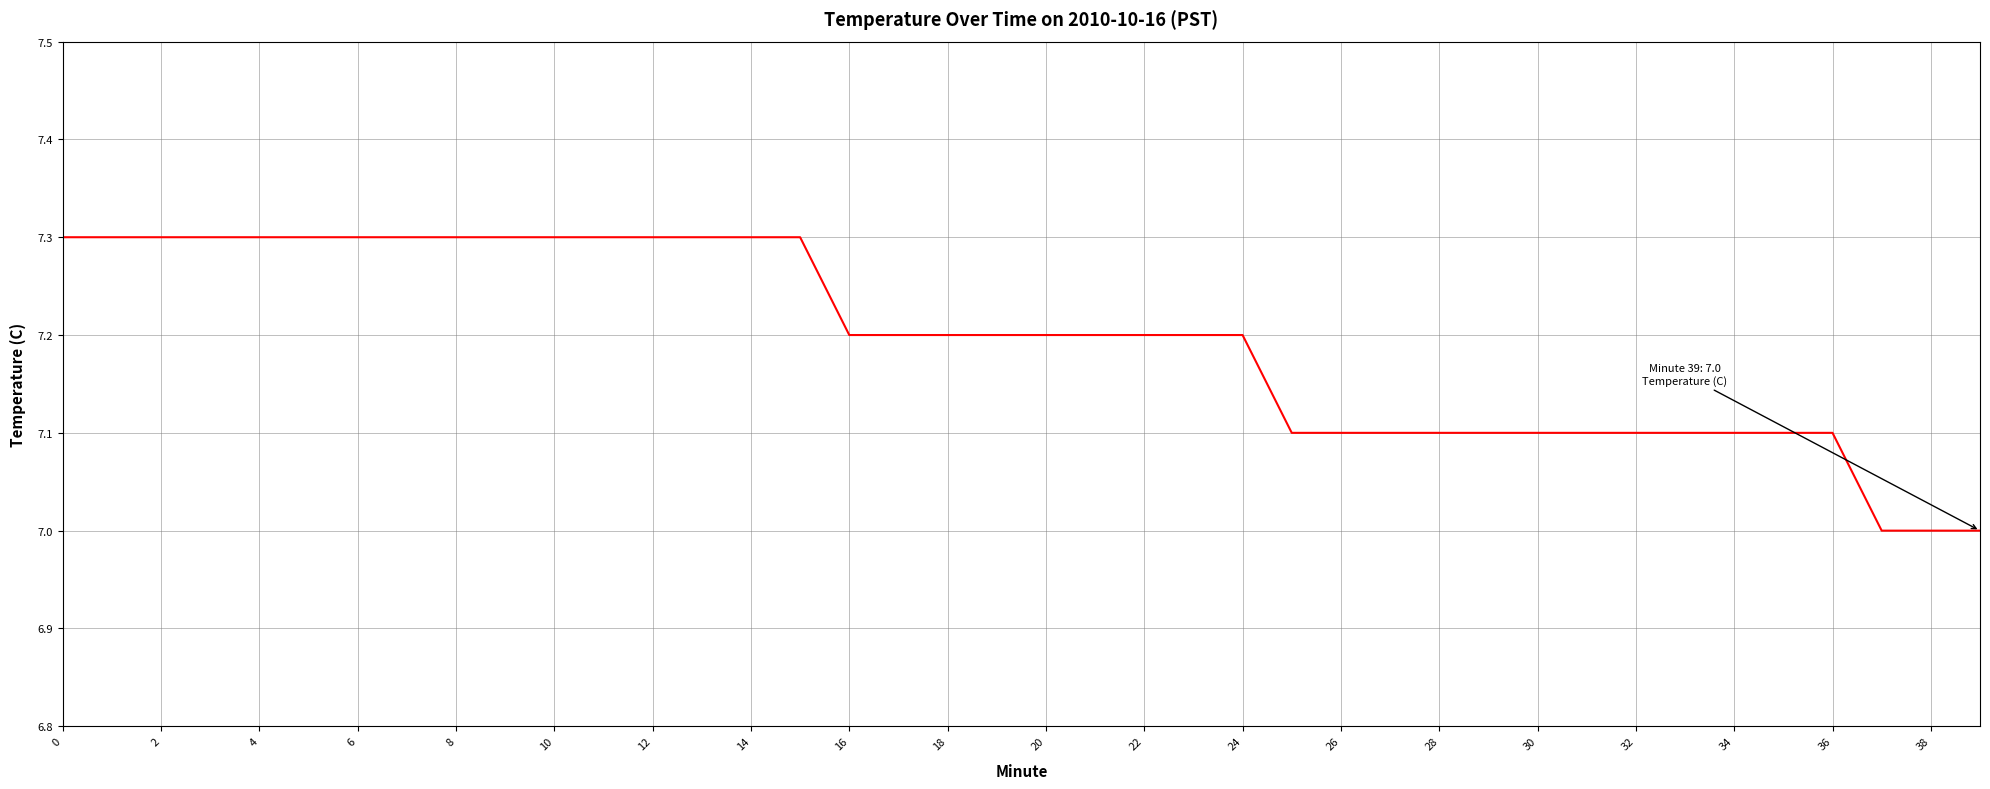

How many distinct data groups are displayed?

1